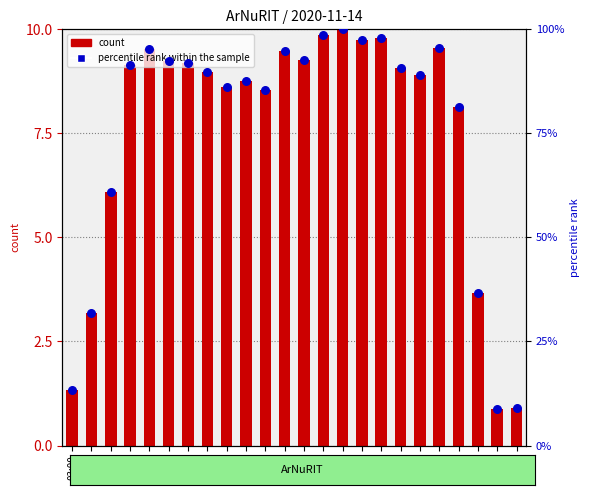

Which series reaches the maximum Y coordinate?

count